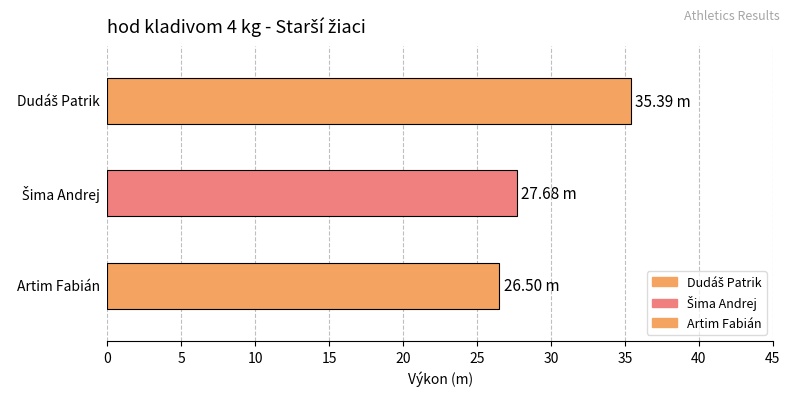

The chart shows a value of 26.5 at Artim Fabián. True or false?

True